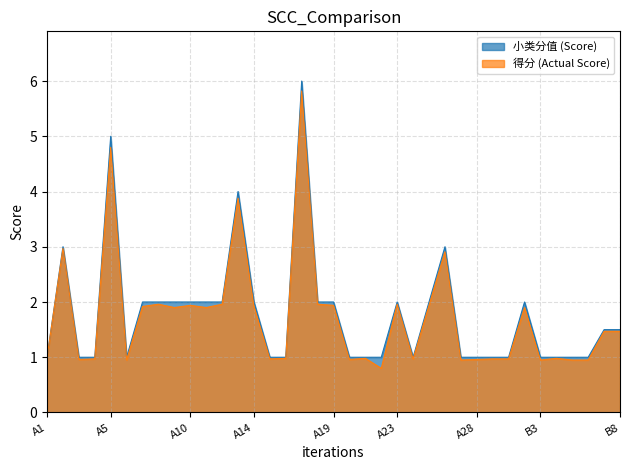

Is the value of 小类分值 (Score) at A2 greater than the value of 得分 (Actual Score) at A19?

Yes